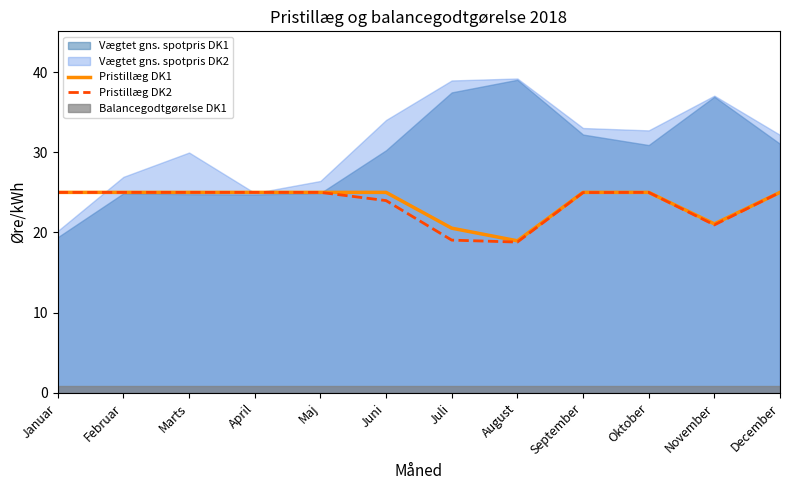

The Pristillæg DK1 series shows 21.1 at November. True or false?

True